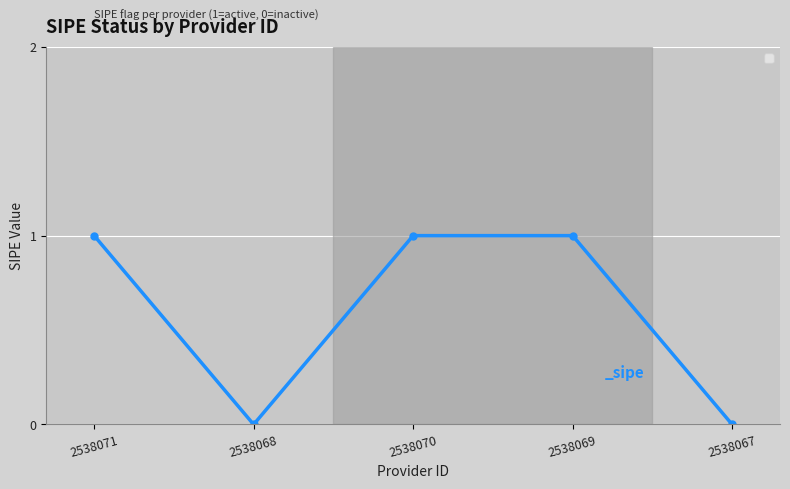

What is the value of the 1st point from the left?

1